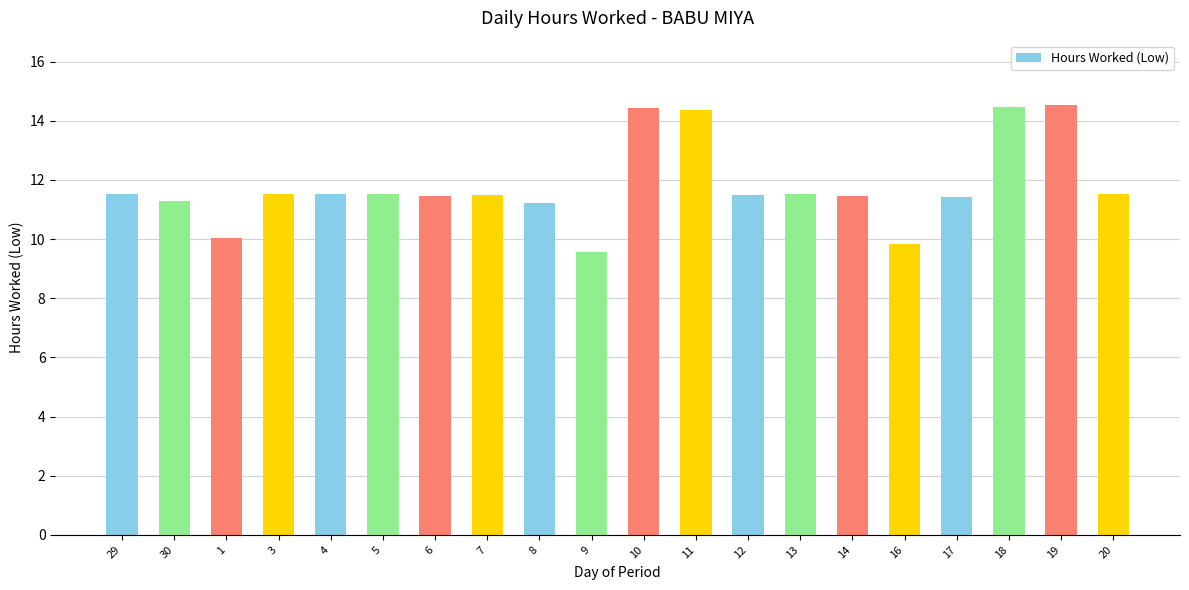

The value at 1 is 10.0. True or false?

True